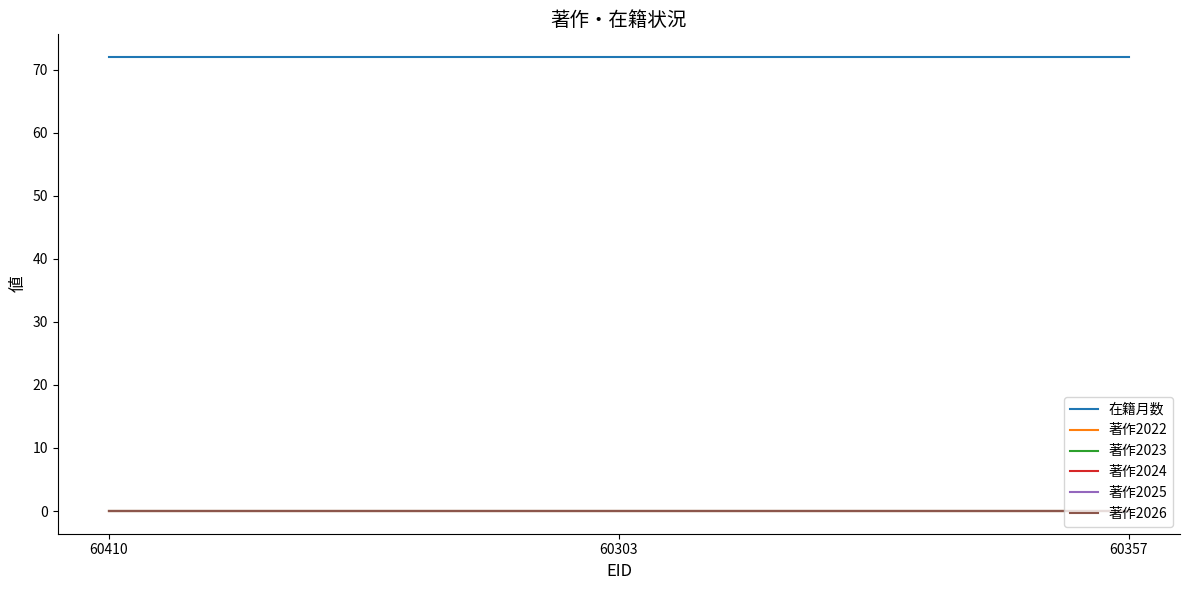

What is the spread (max minus min) of values at 60357?

72